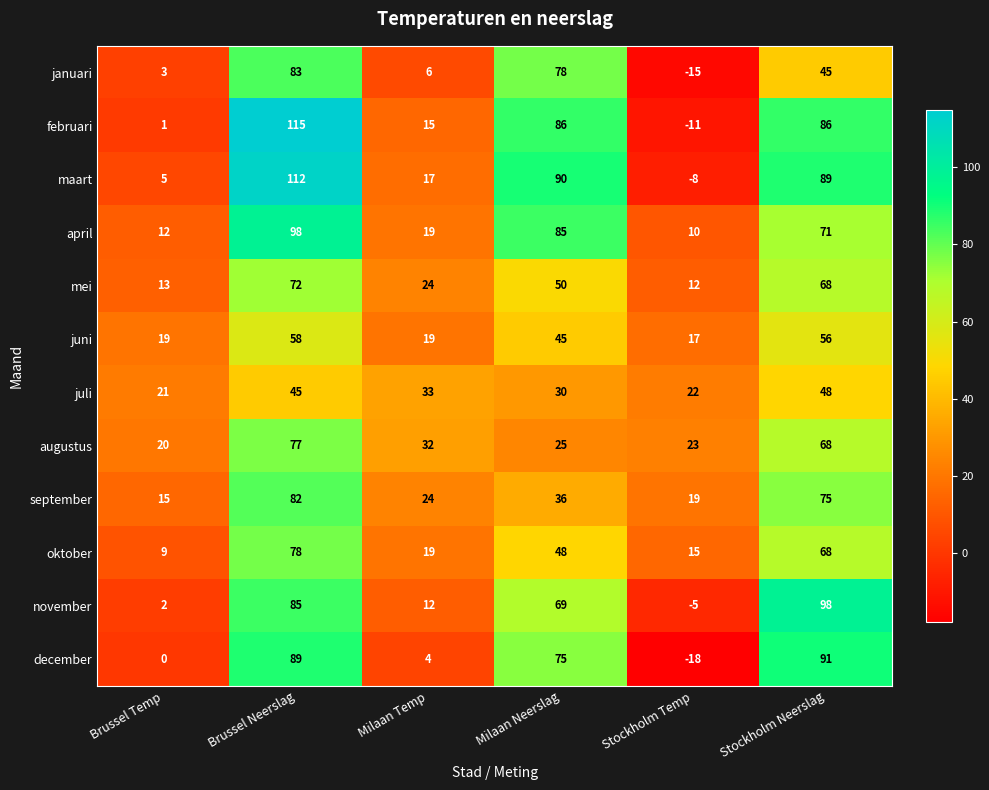

What is the sum of the augustus values at Stockholm Neerslag and Milaan Neerslag?

93